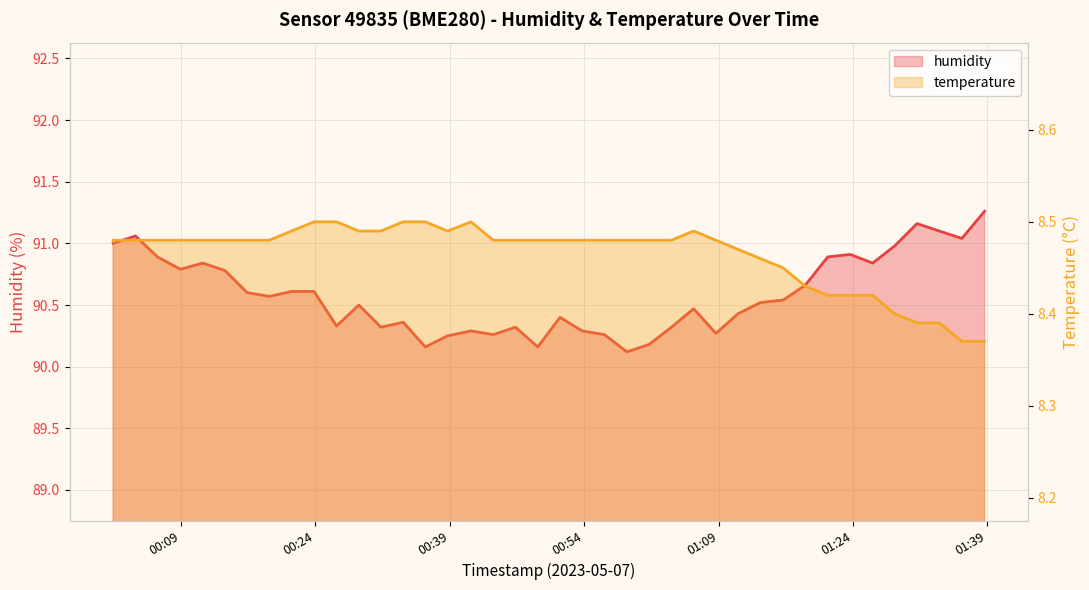

Which series changed the most between 2023-05-07T00:01:26 and 2023-05-07T00:03:55?

humidity